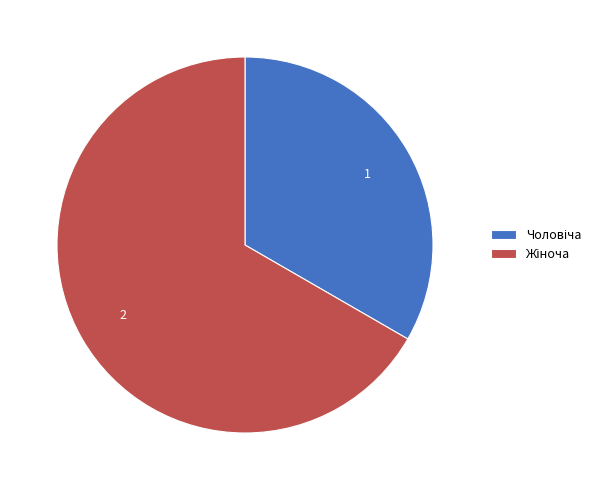

Is there any slice that represents more than half of the pie?

Yes